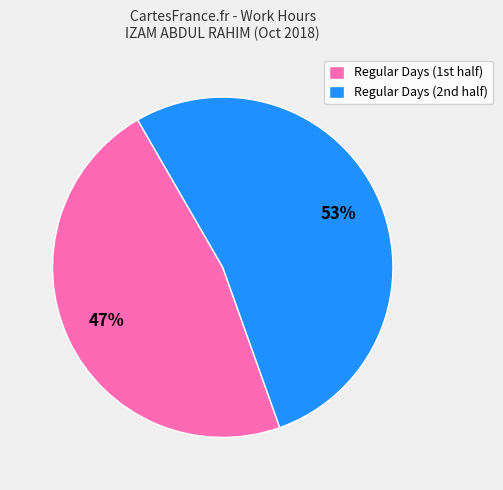

Is there a majority slice in this chart?

Yes